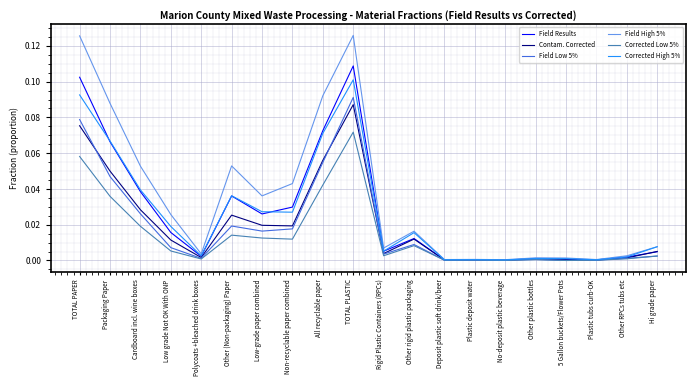

True or false: Field Low 5% has more than 0 interior local peaks.

True